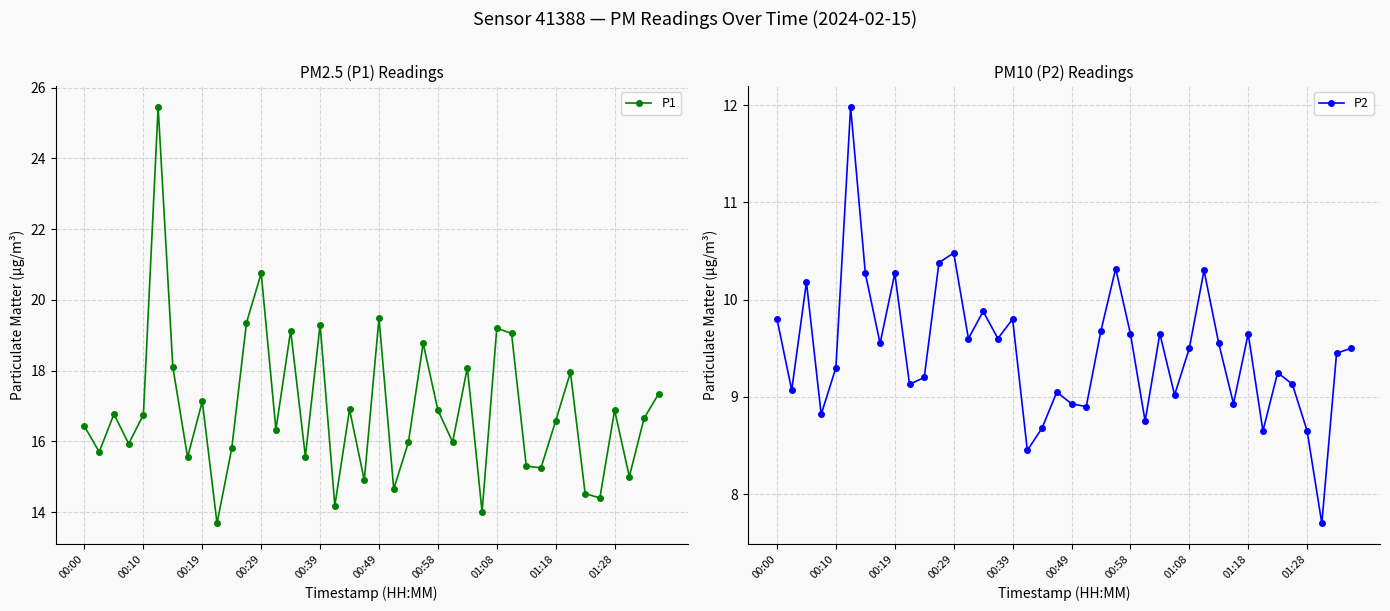

Which series has the widest spread of values?

P1